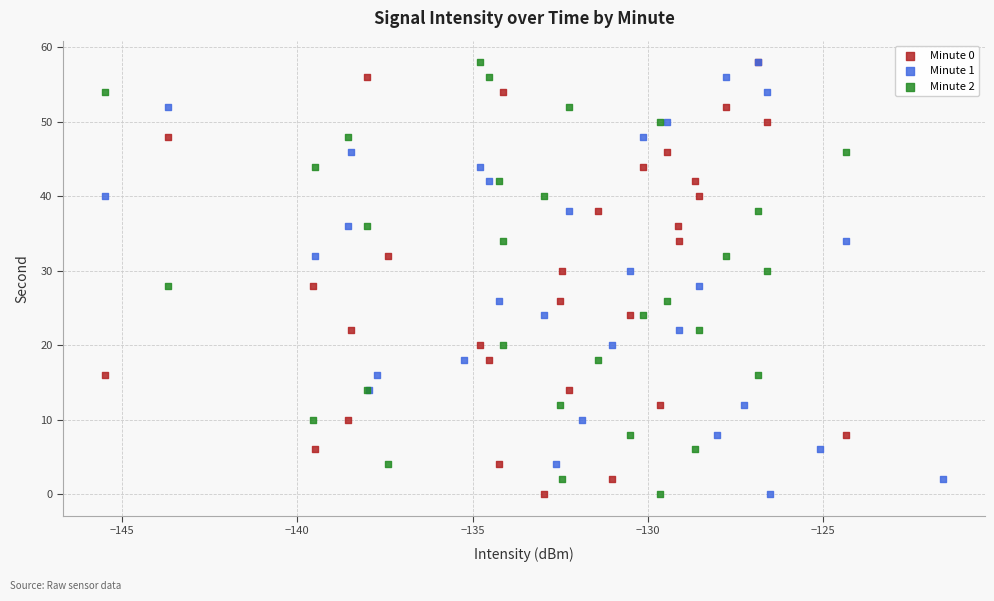

What are all the series names shown in the legend?

Minute 0, Minute 1, Minute 2